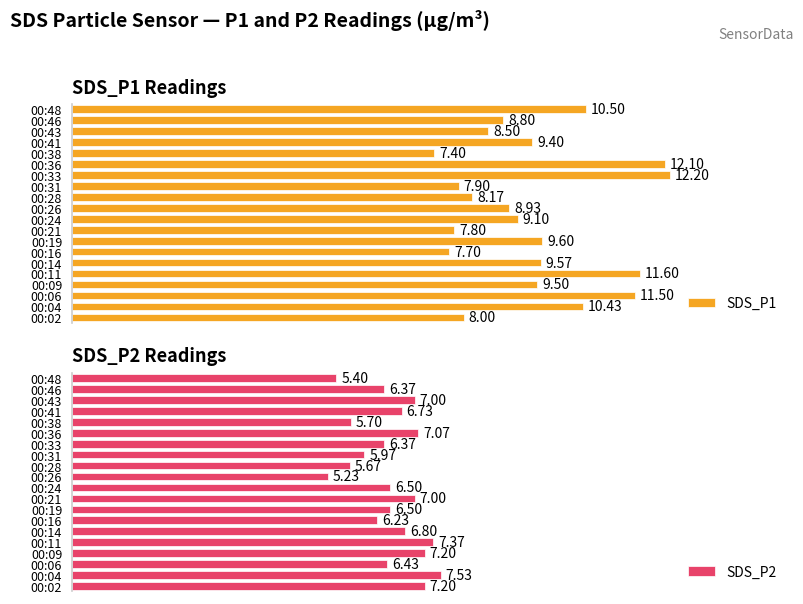

What is the average value of the SDS_P2 series?

6.5